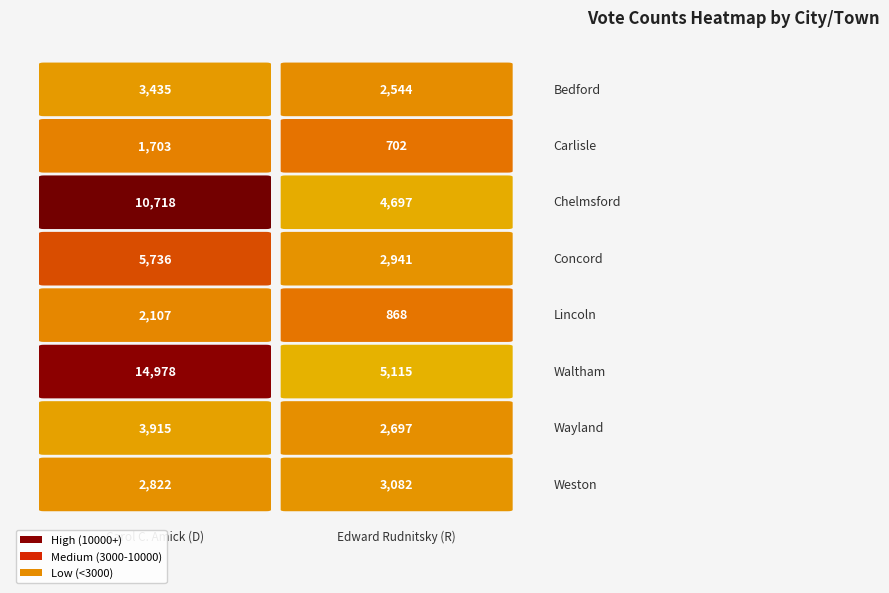

At 1, list the series in order from largest to smallest.

Waltham, Chelmsford, Weston, Concord, Wayland, Bedford, Lincoln, Carlisle